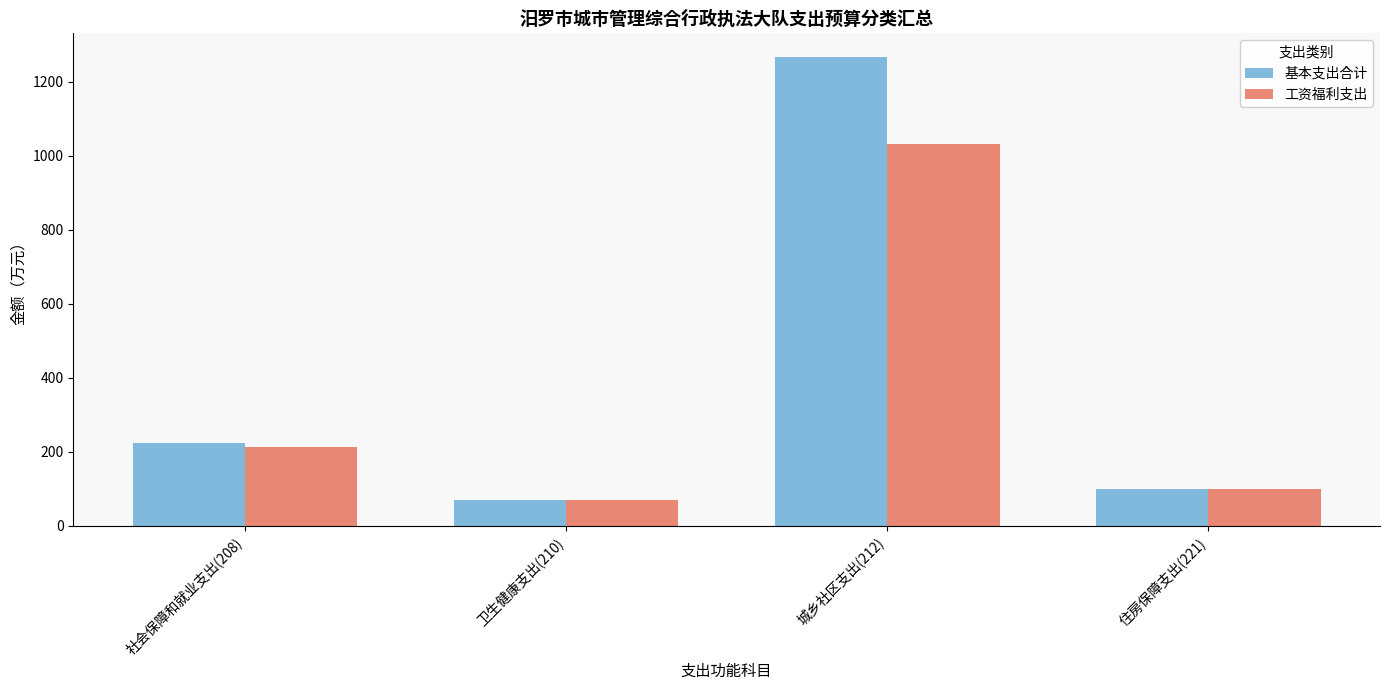

The value of 工资福利支出 at 社会保障和就业支出(208) is 79.2. True or false?

False